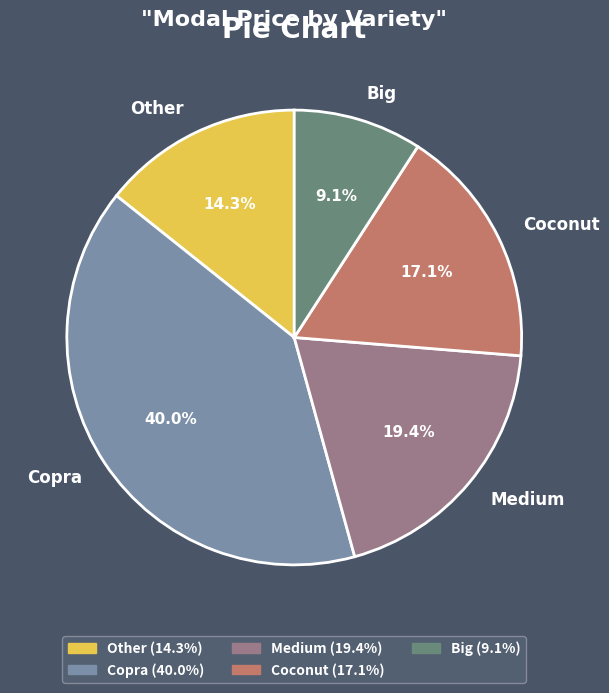

To the nearest percent, what is the difference between the largest and smallest slice percentages?

31%